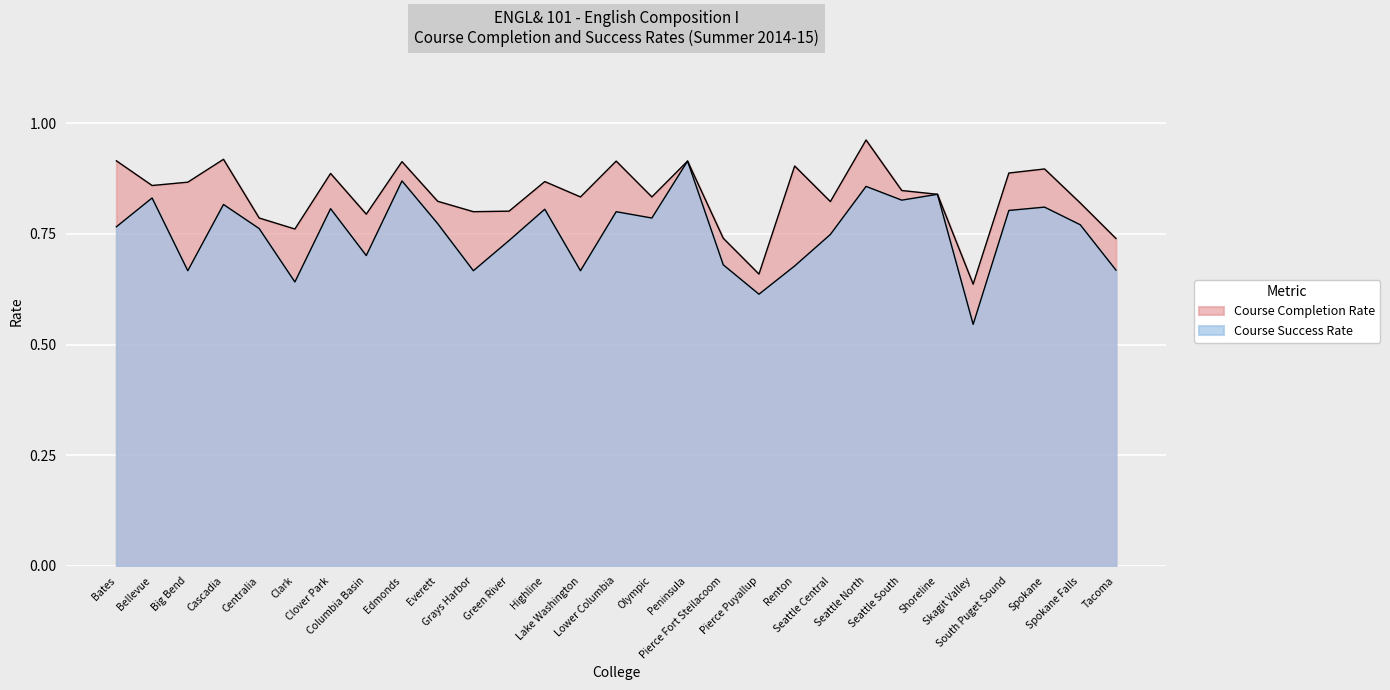

Rank the series by their maximum value, from lowest to highest.

Course Success Rate, Course Completion Rate